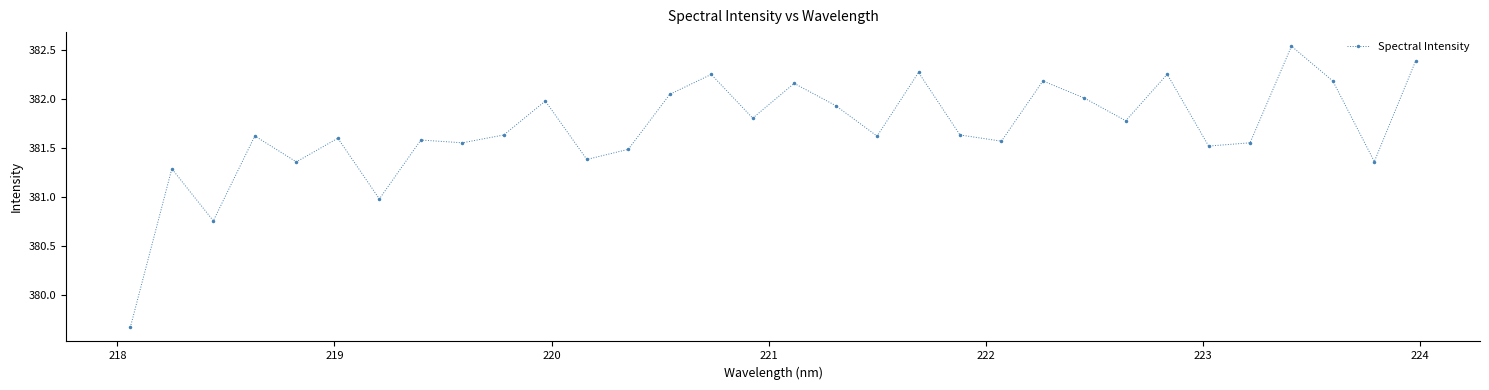

How many points are higher than both their immediate neighbors (excluding endpoints)?

11